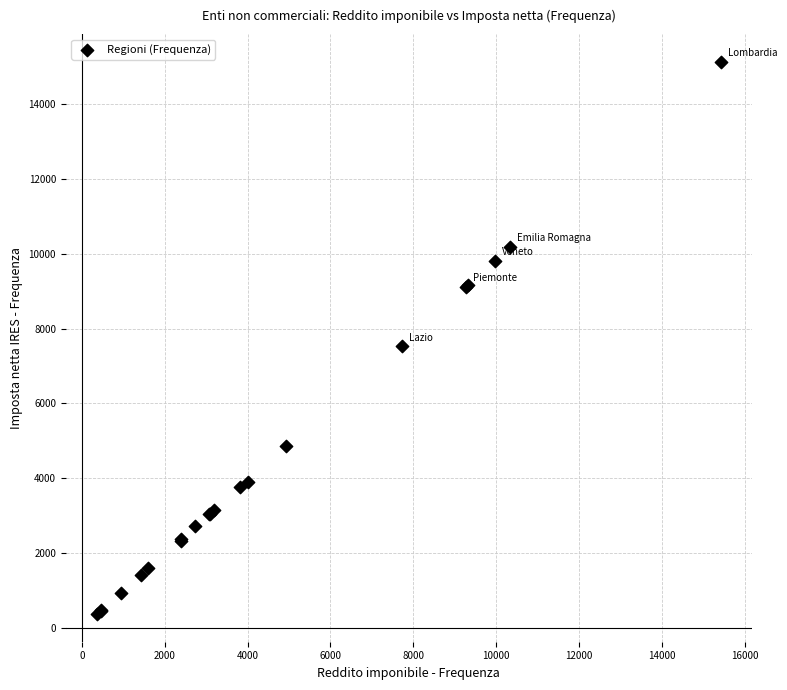

What Y value in the scatter plot is closest to 7749?

7528